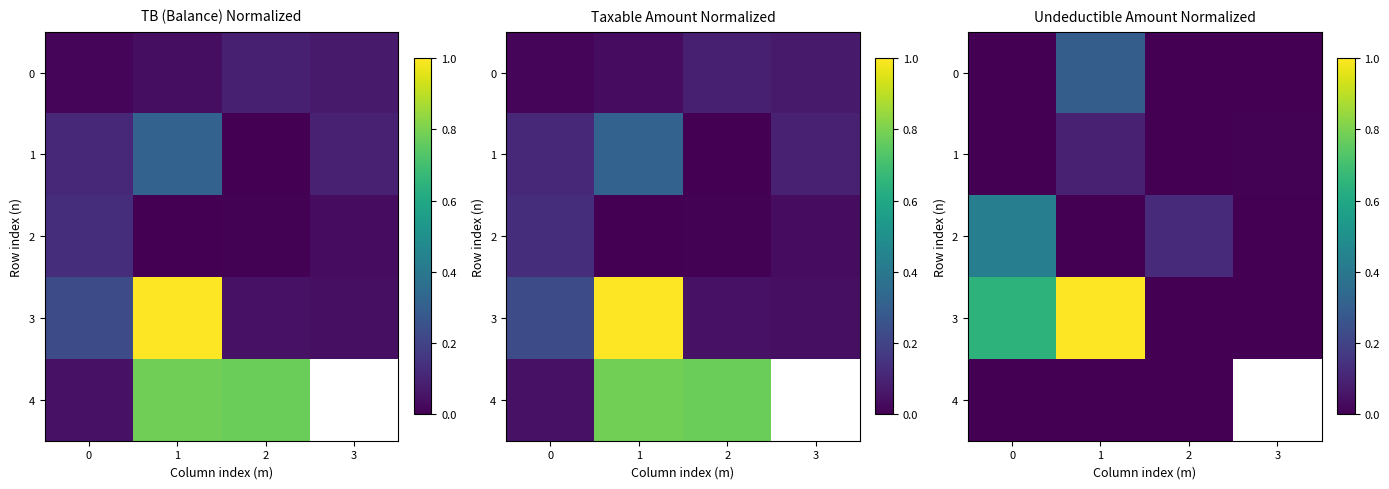

Is it true that 1 equals 0.1 at 1?

True